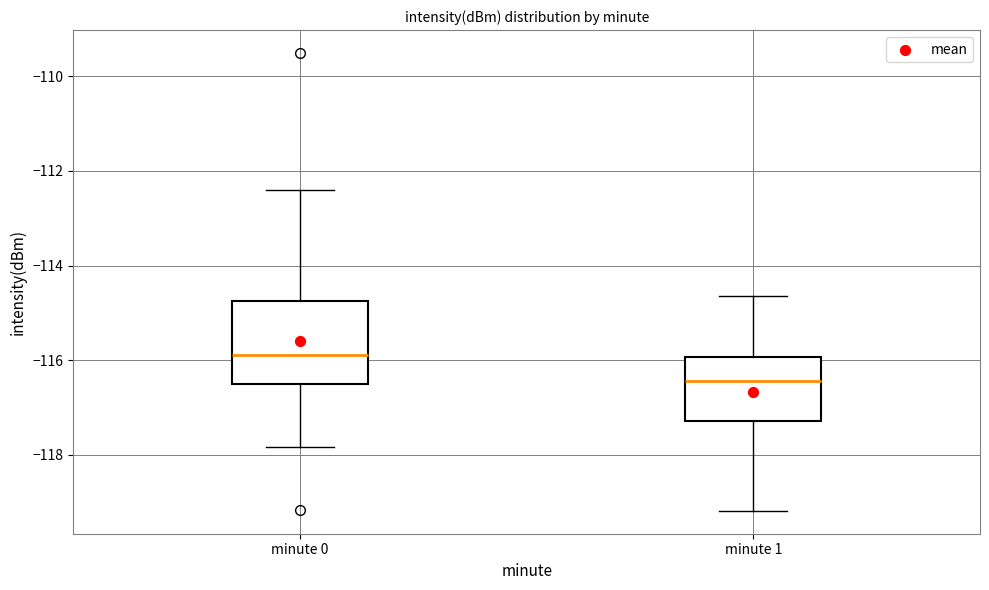

Reading left to right, read every box against the y-axis: the position of its median line, the range the box covers, and the ends of its whiskers. The values are not printed on the chart, so give them approximately, as read against the axis.

minute 0: median -115.8, box -116.6 to -114.8, whiskers -117.8 to -112.4
minute 1: median -116.4, box -117.2 to -116.0, whiskers -119.2 to -114.6